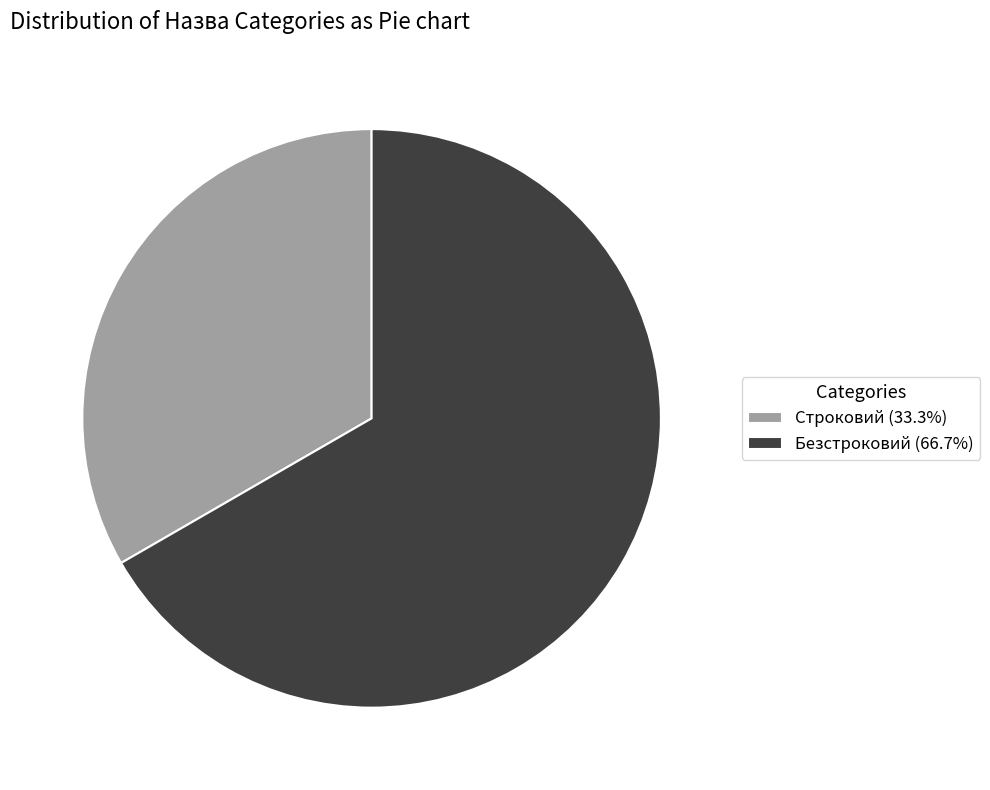

Does Строковий (33.3%) represent more than half of the total?

No